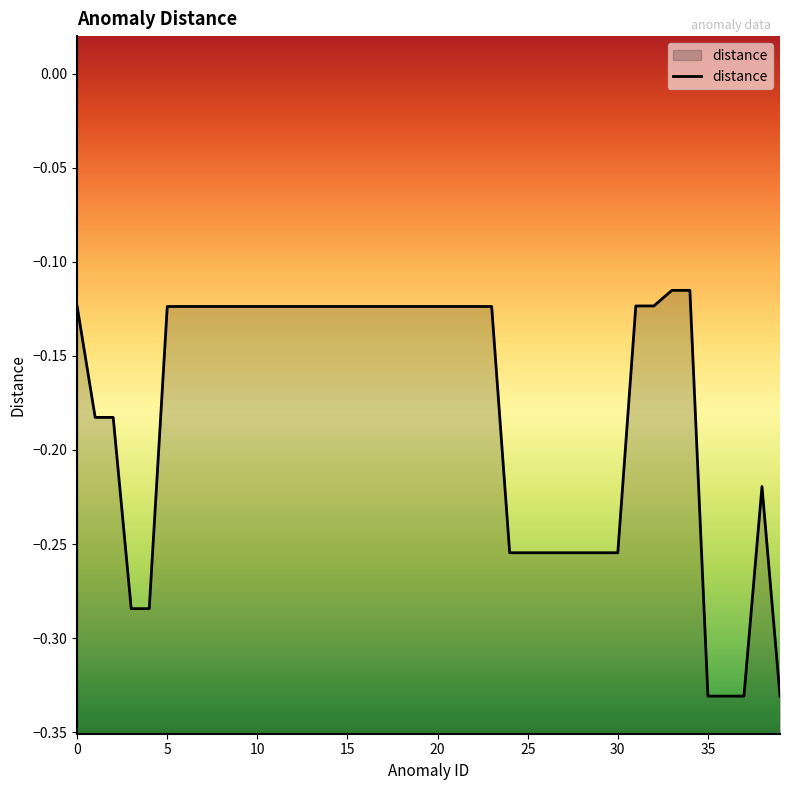

The chart shows a value of -0.1 at 25. True or false?

False